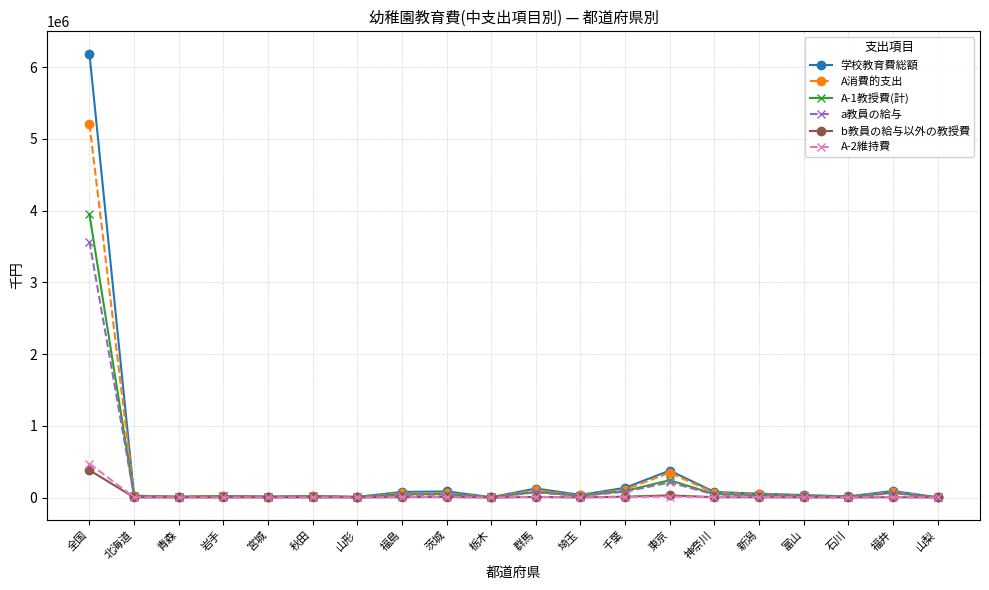

Is it true that b教員の給与以外の教授費 equals 456 at 栃木?

True